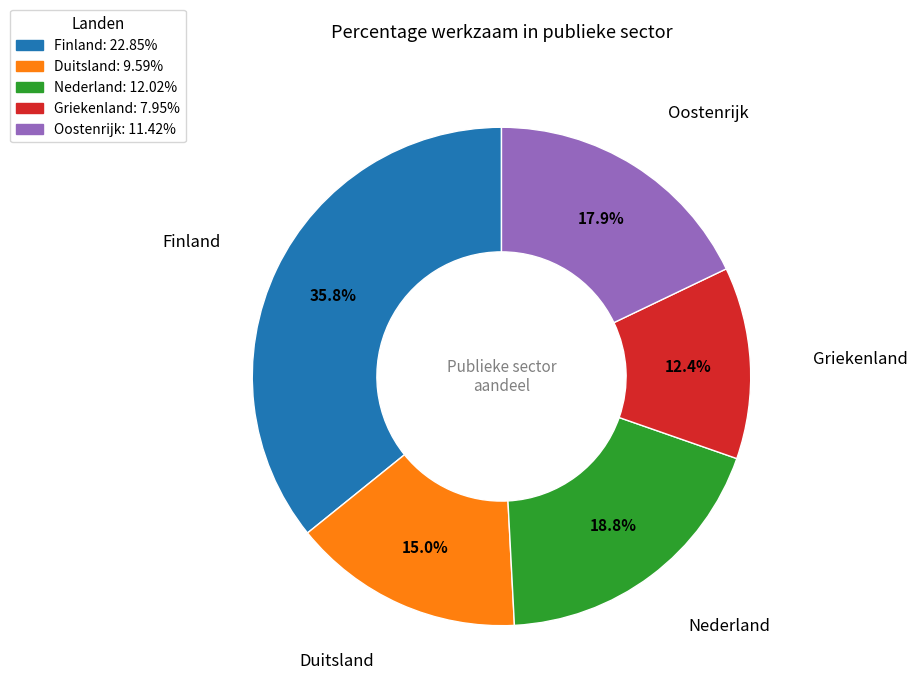

To the nearest percent, what is the average slice percentage?

20%